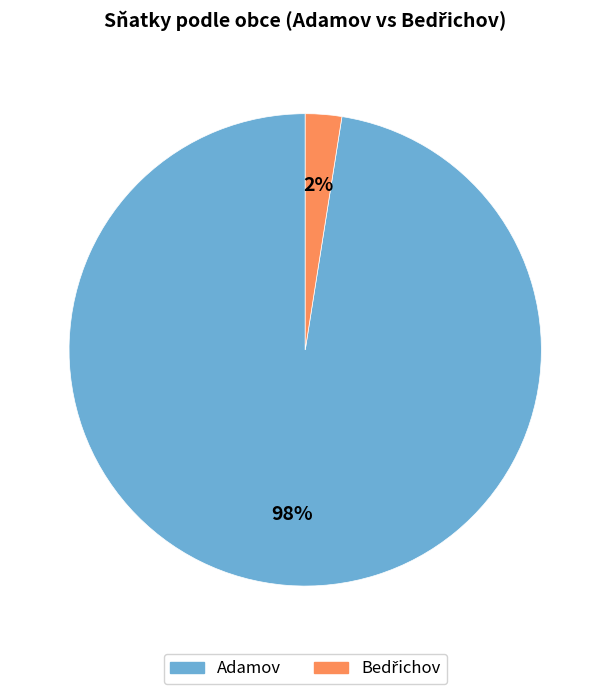

To the nearest percent, what is the average slice percentage?

50%